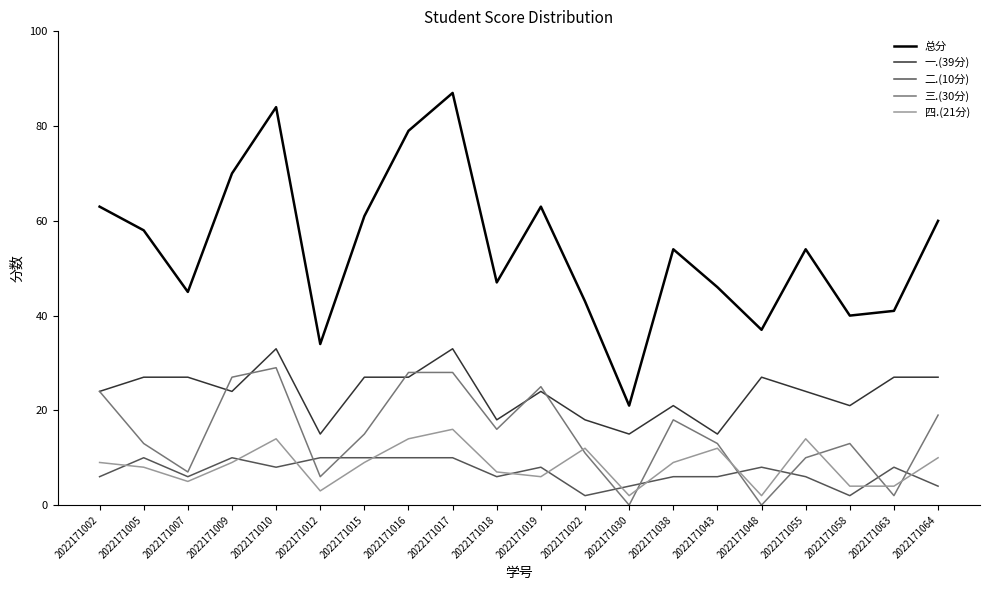

Reading left to right, what are all the values shown in this chart?

总分: 63	58	45	70	84	34	61	79	87	47	63	43	21	54	46	37	54	40	41	60
一.(39分): 24	27	27	24	33	15	27	27	33	18	24	18	15	21	15	27	24	21	27	27
二.(10分): 6	10	6	10	8	10	10	10	10	6	8	2	4	6	6	8	6	2	8	4
三.(30分): 24	13	7	27	29	6	15	28	28	16	25	11	0	18	13	0	10	13	2	19
四.(21分): 9	8	5	9	14	3	9	14	16	7	6	12	2	9	12	2	14	4	4	10